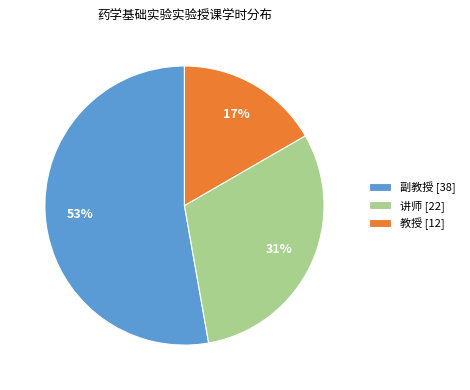

Count the number of slices in the pie.

3